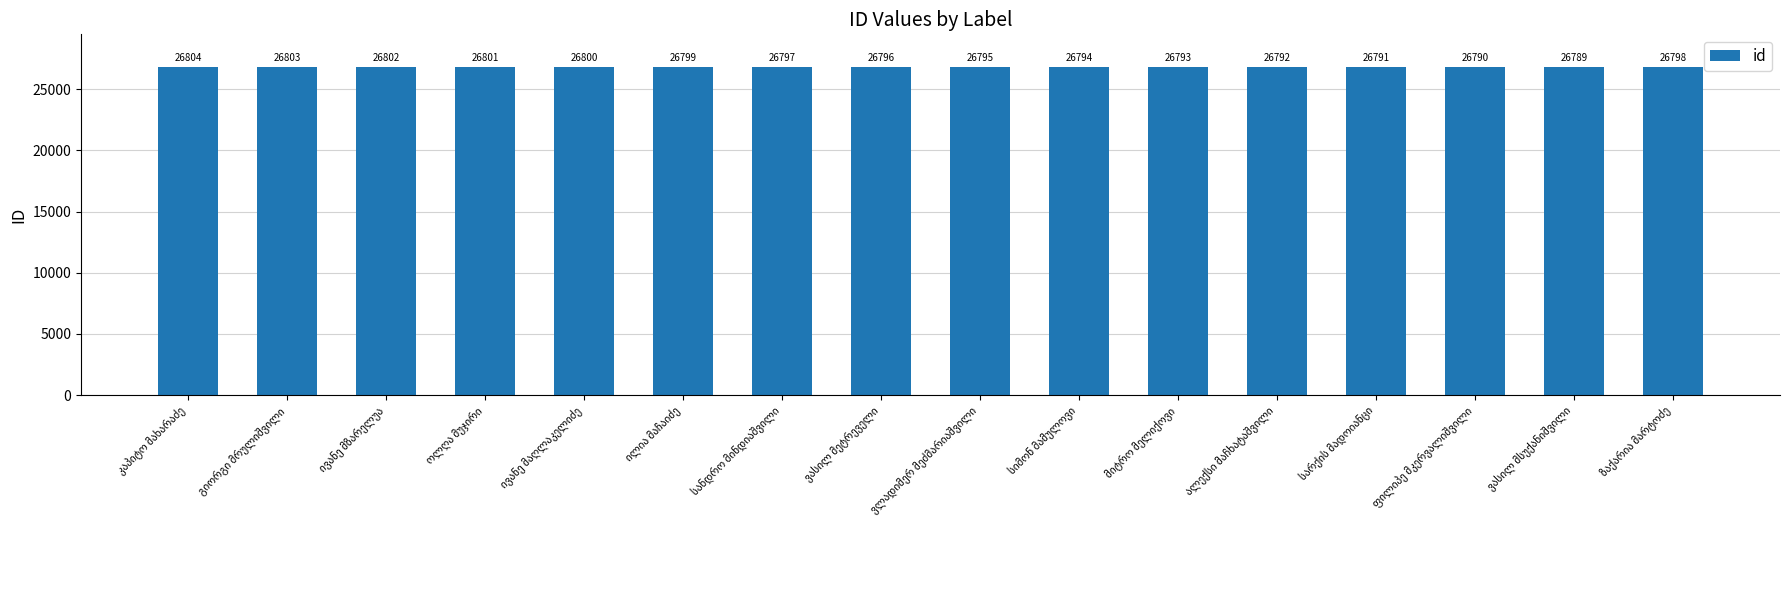

What is the sum of all values?

428744